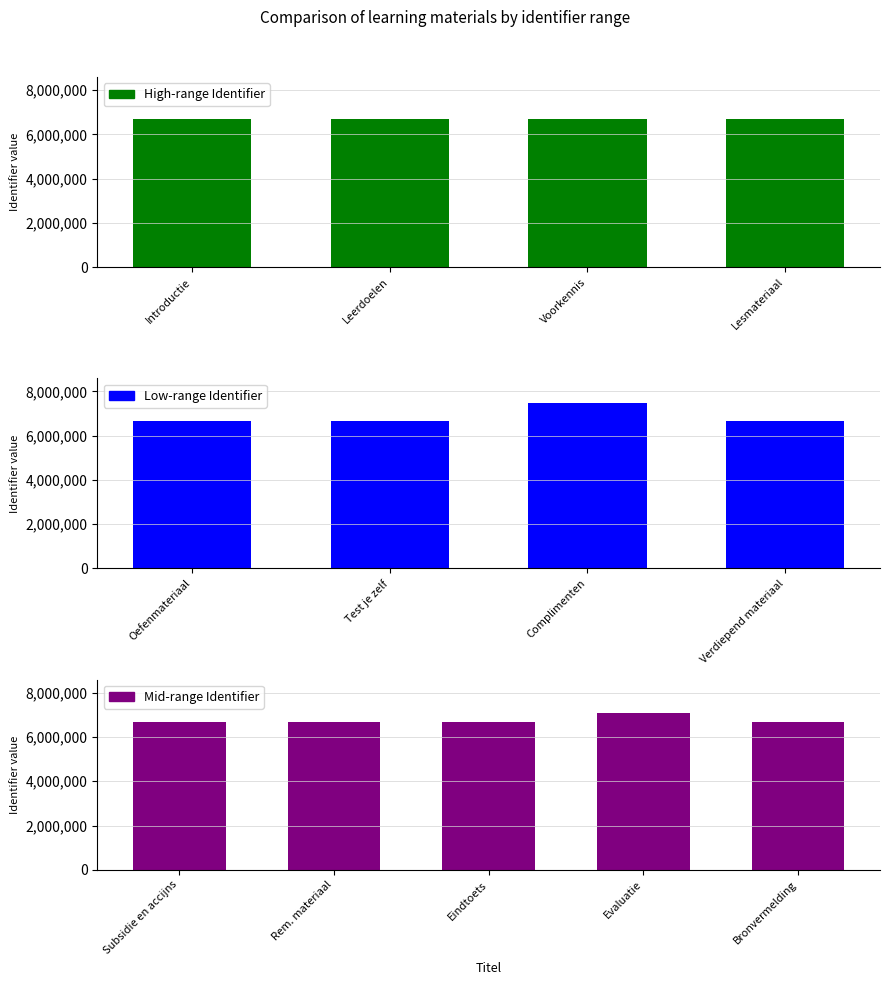

Reading left to right, what are all the values shown in this chart?

Introductie=6672768	Leerdoelen=6671587	Voorkennis=6680977	Lesmateriaal=6671586	Oefenmateriaal=6672981	Test je zelf=6672970	Complimenten=7468855	Verdiepend materiaal=6680980	Subsidie en accijns=6680981	Rem. materiaal=6674686	Eindtoets=6680375	Evaluatie=7096890	Bronvermelding=6682797